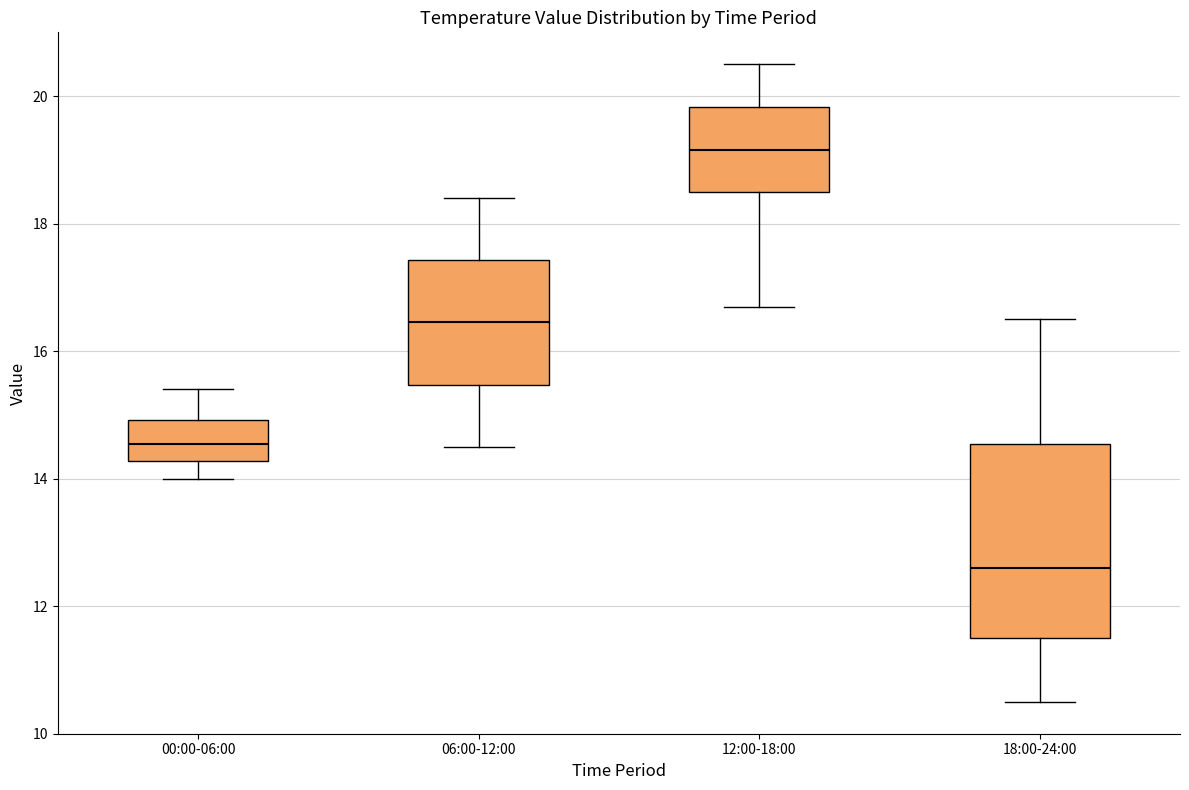

Reading left to right, read every box against the y-axis: the position of its median line, the range the box covers, and the ends of its whiskers. The values are not printed on the chart, so give them approximately, as read against the axis.

00:00-06:00: median 14.6, box 14.2 to 15.0, whiskers 14.0 to 15.4
06:00-12:00: median 16.4, box 15.4 to 17.4, whiskers 14.6 to 18.4
12:00-18:00: median 19.2, box 18.6 to 19.8, whiskers 16.8 to 20.6
18:00-24:00: median 12.6, box 11.6 to 14.6, whiskers 10.6 to 16.6